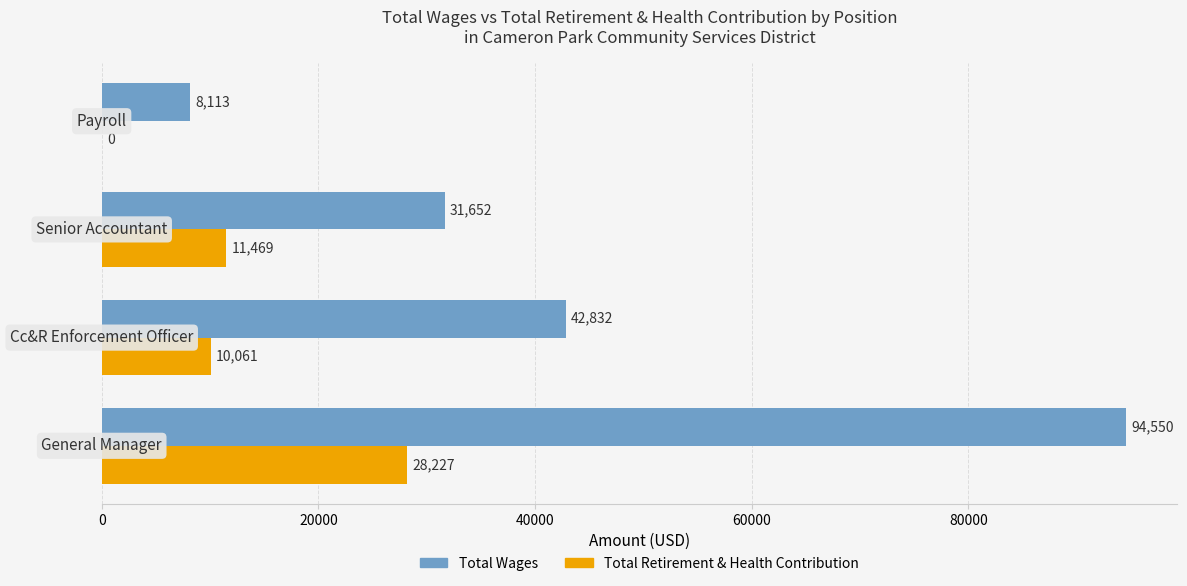

How many positive values does the Total Retirement & Health Contribution series have?

3